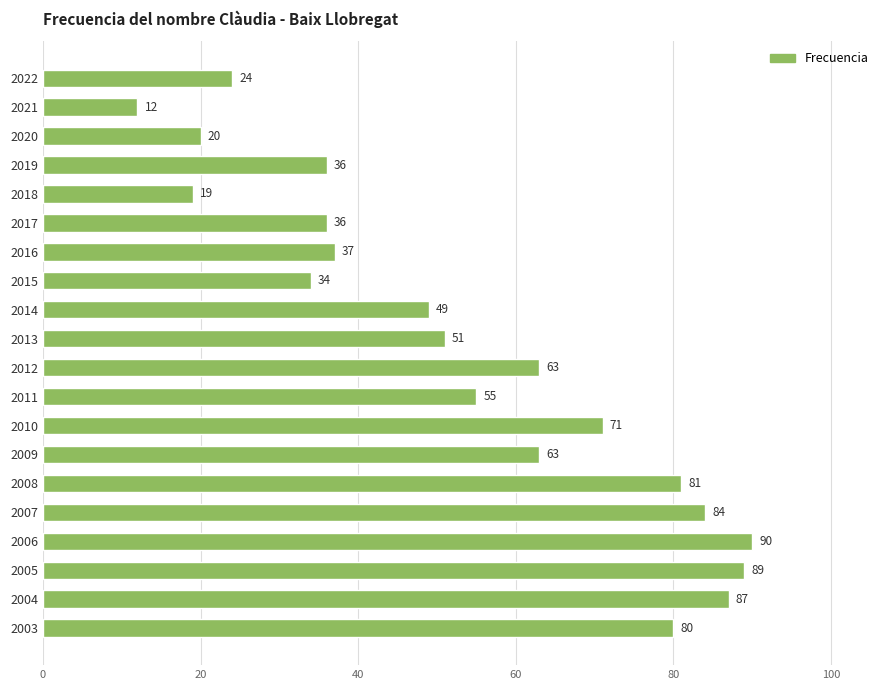

True or false: the data shows 63 at 2009.

True